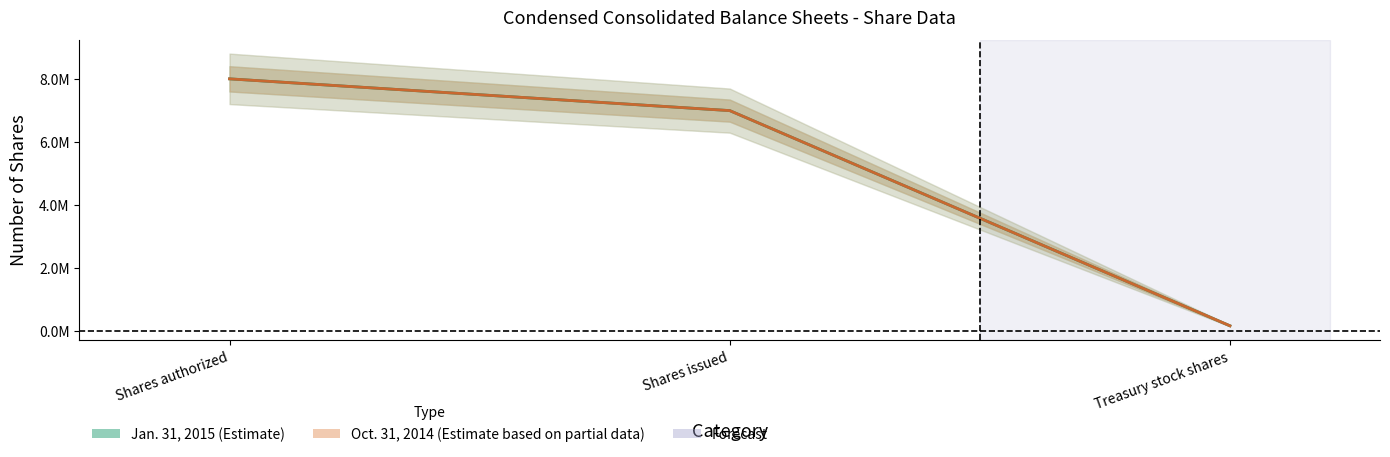

Count the Jan. 31, 2015 values in the range 171981 to 8000000.

3